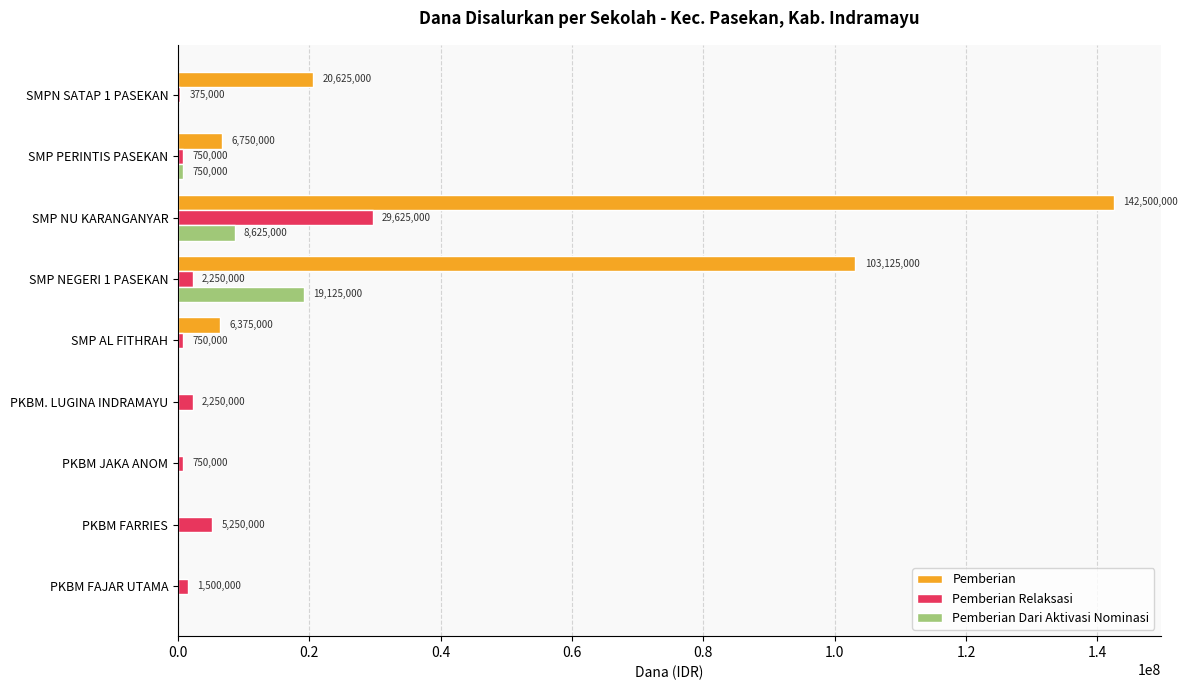

How many data points does each series have?

9